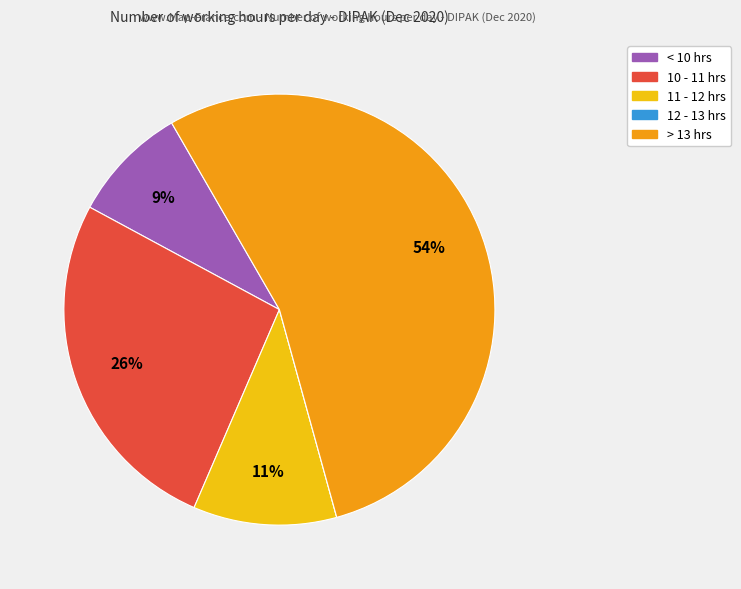

Does any single category account for the majority?

Yes